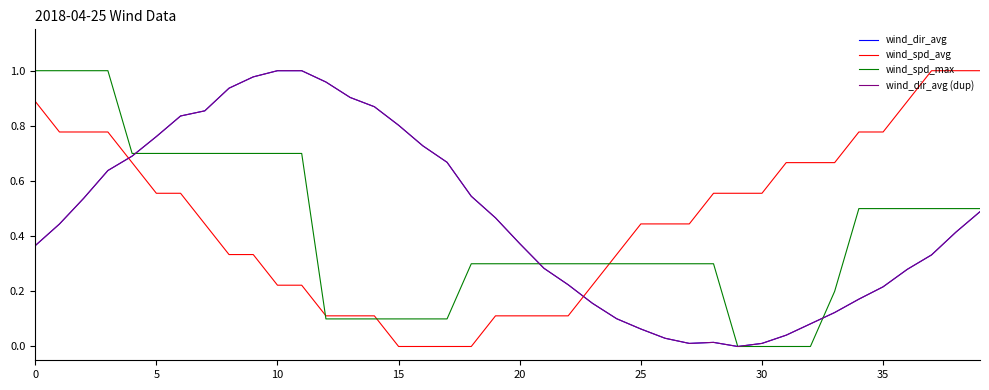

What is the sum of all wind_spd_avg values?

18.3